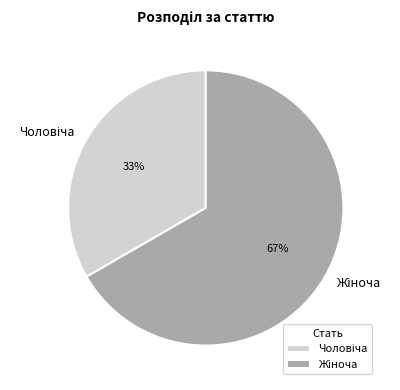

To the nearest percent, what is the average slice percentage?

50%